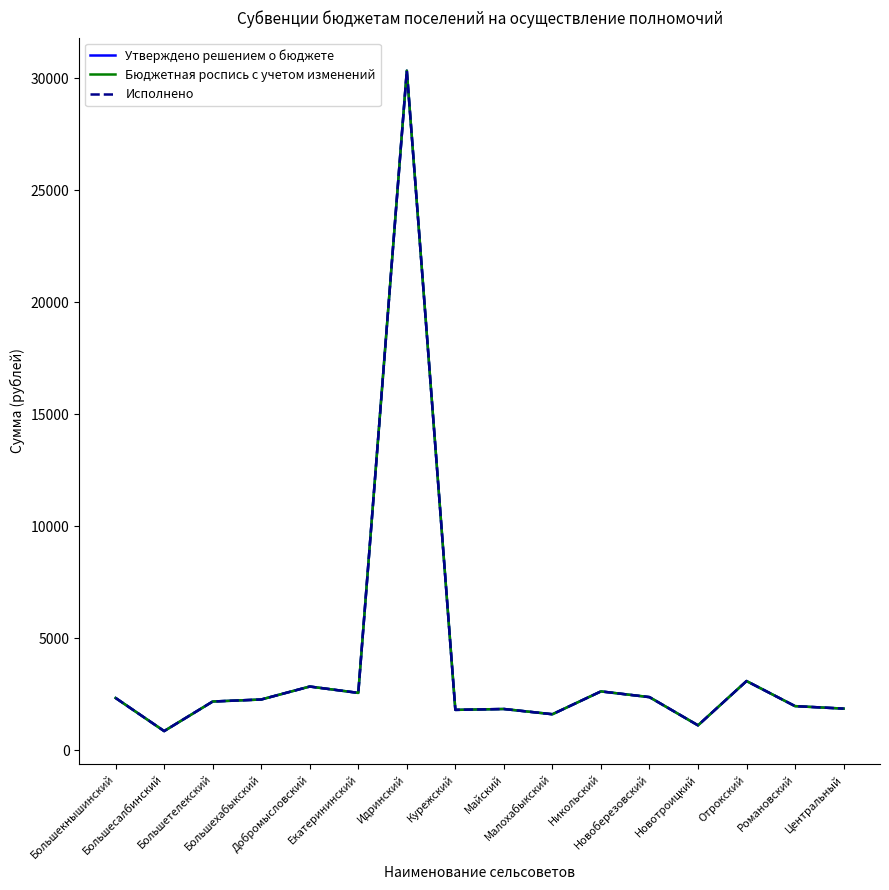

What is the difference between the maximum and minimum values in the Исполнено series?

29491